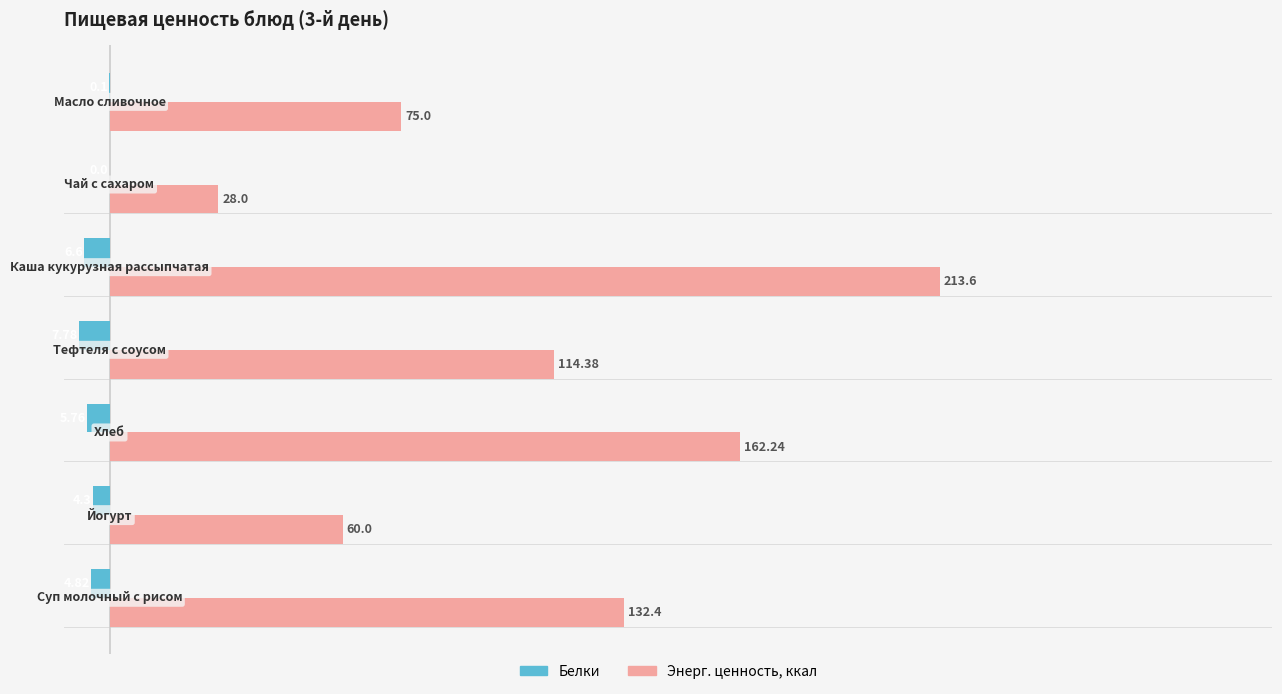

Which series has the largest total across all categories?

Энерг. ценность, ккал